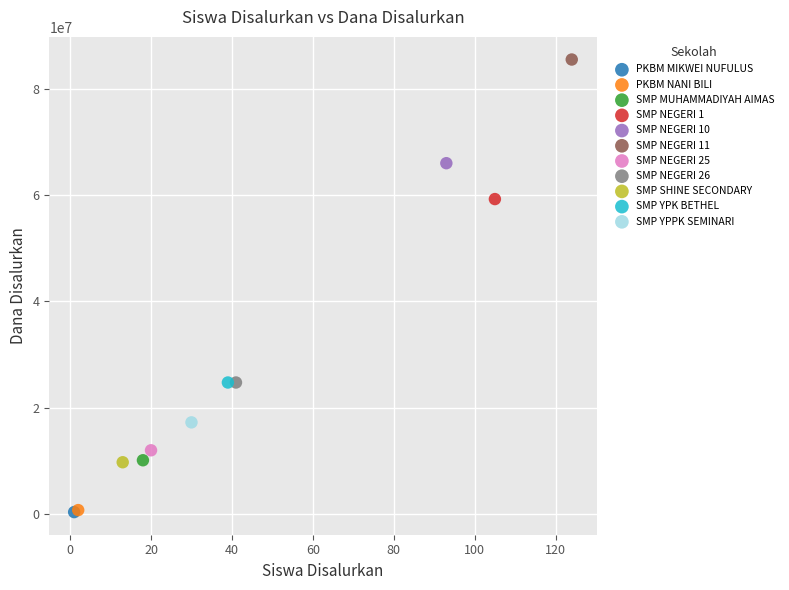

Which series reaches the maximum Y coordinate?

SMP NEGERI 11